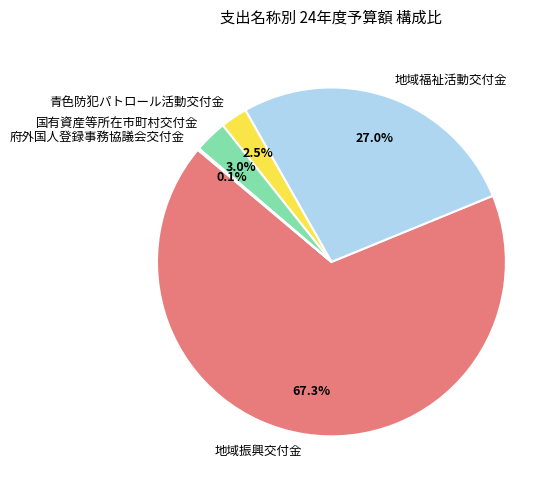

Which category has the biggest portion of the pie?

地域振興交付金